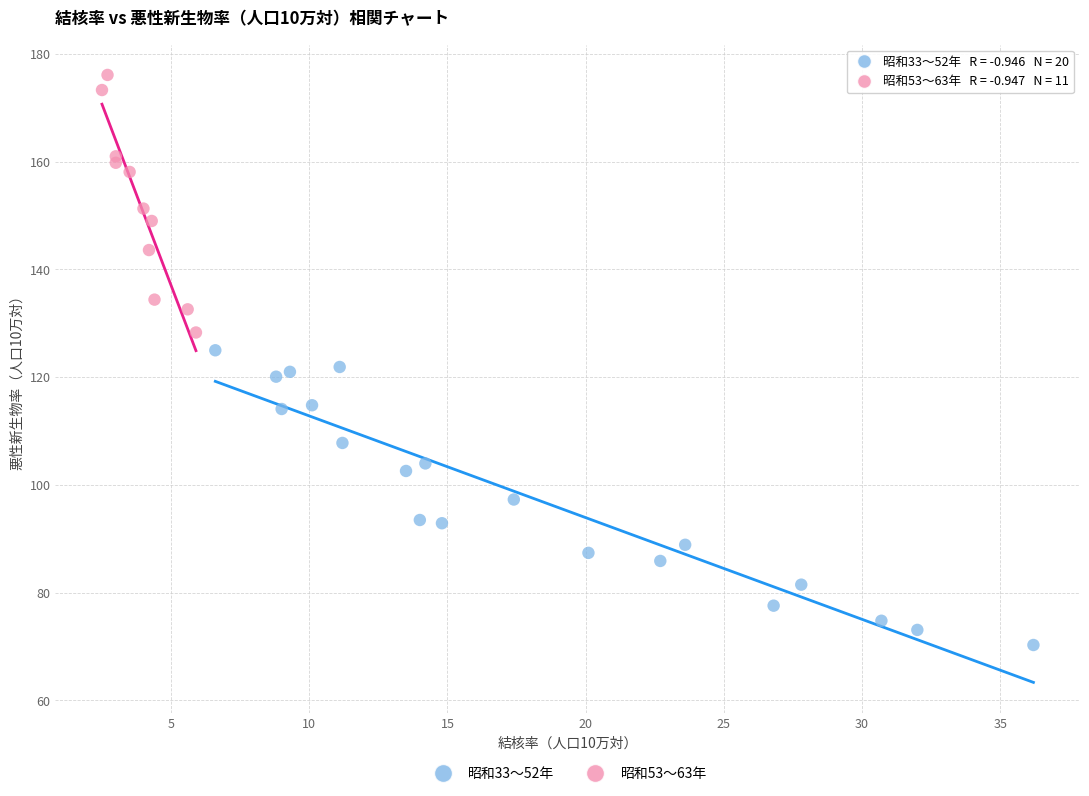

Which series reaches the maximum Y coordinate?

昭和53〜63年